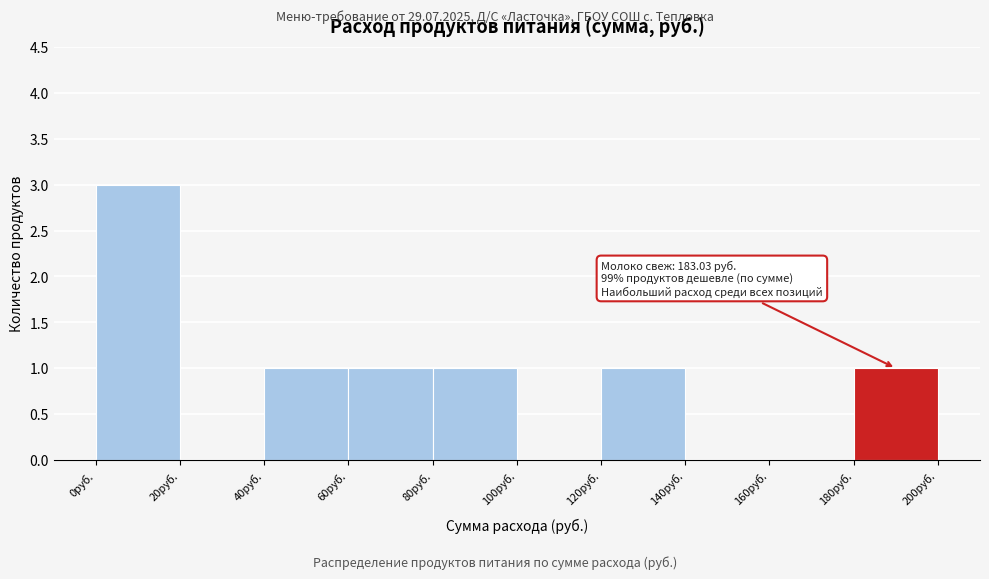

Over which range of the x-axis is the bar tallest?

0 to 20